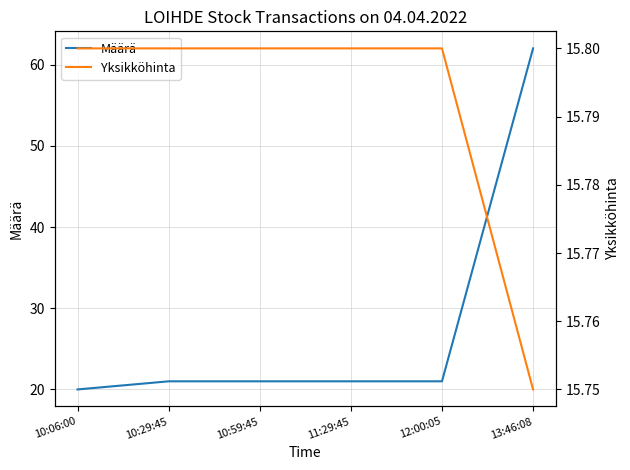

Which series has the largest range (max minus min)?

Määrä